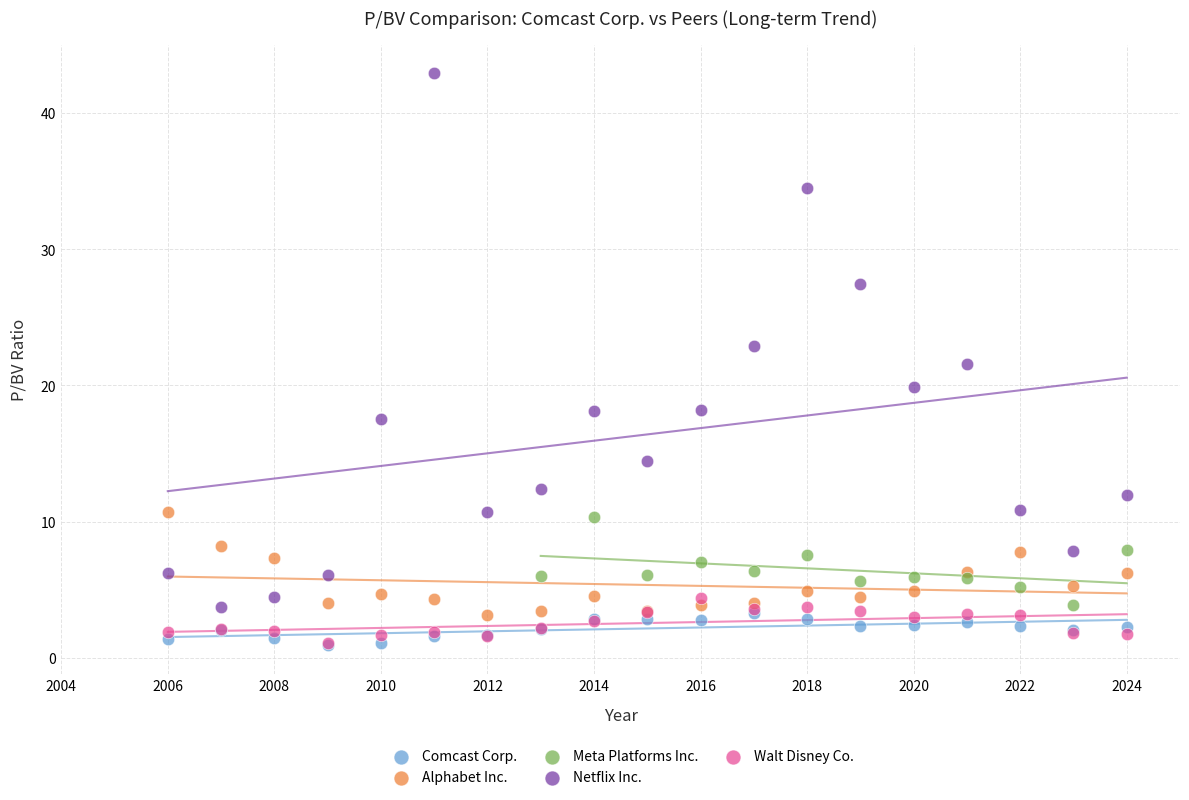

Which series contains the highest Y value?

Netflix Inc.